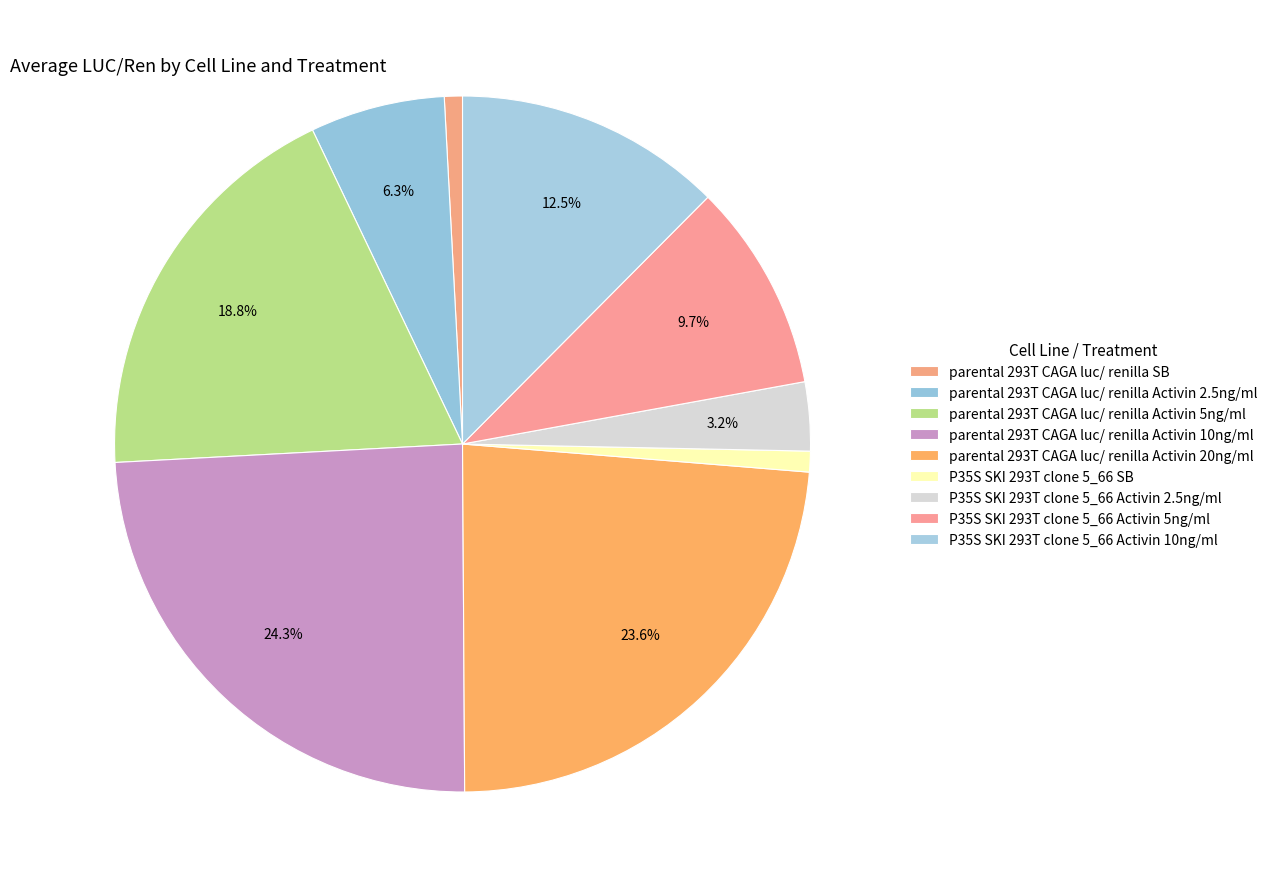

How many slices are in this pie chart?

9